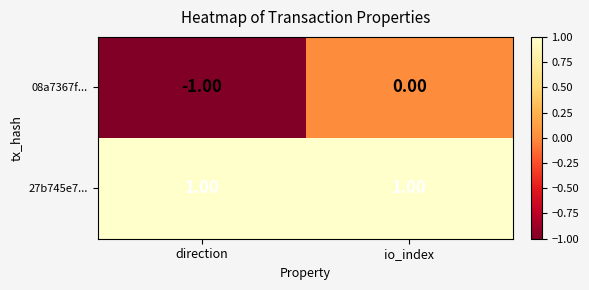

At which category is the sum across all series the highest?

io_index